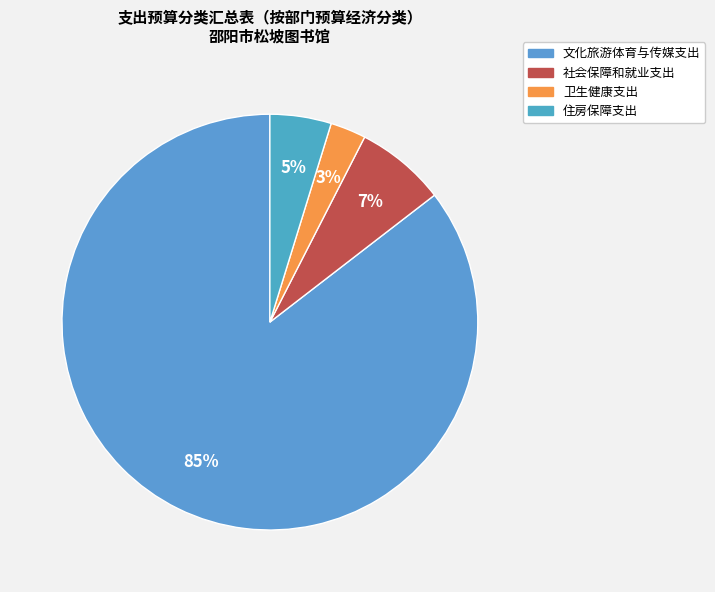

To the nearest percent, what portion does 住房保障支出 represent?

5%